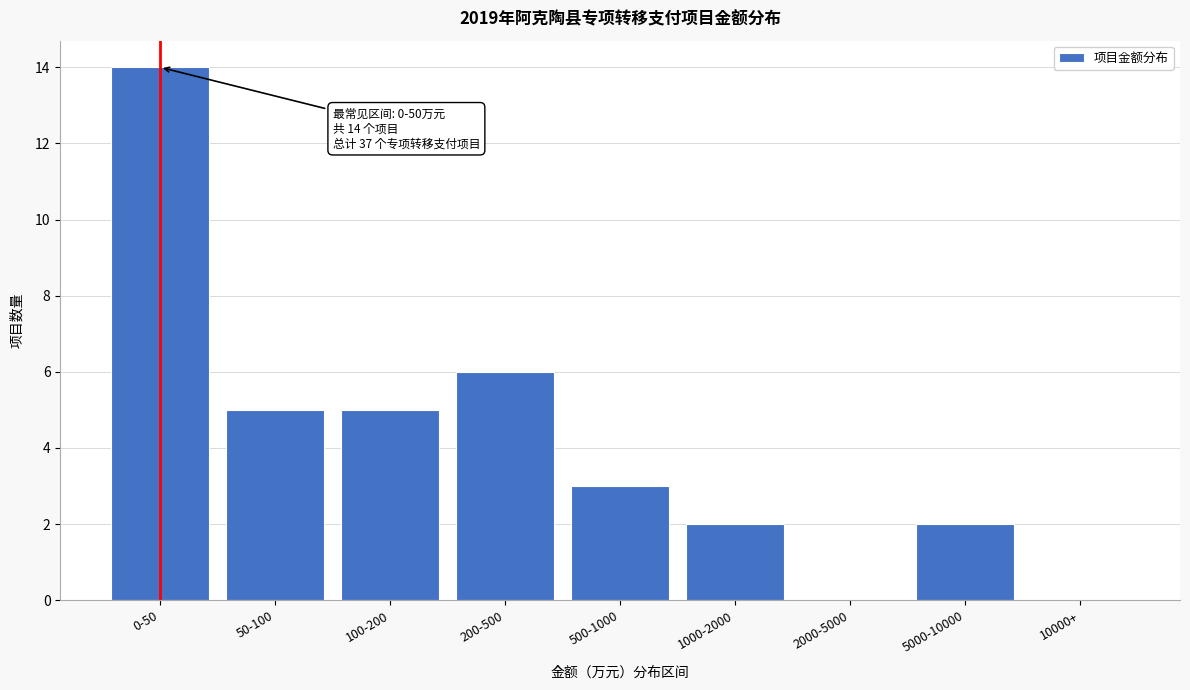

Reading left to right, extract all data points from this chart.

0-50=14	50-100=5	100-200=5	200-500=6	500-1000=3	1000-2000=2	2000-5000=0	5000-10000=2	10000+=0